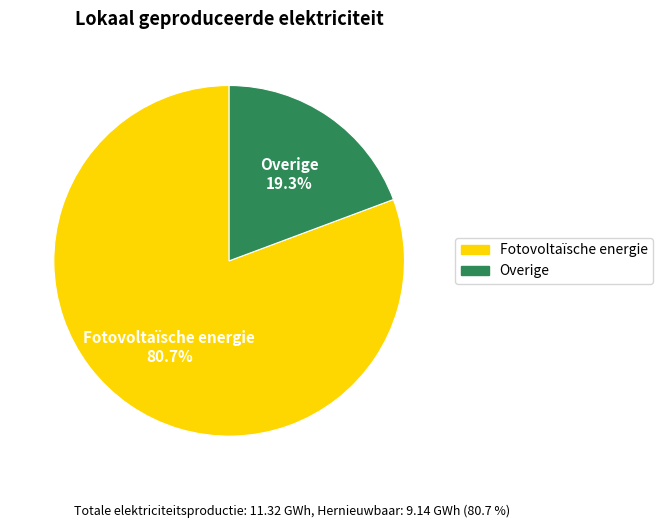

True or false: Overige accounts for 19% of the total.

True